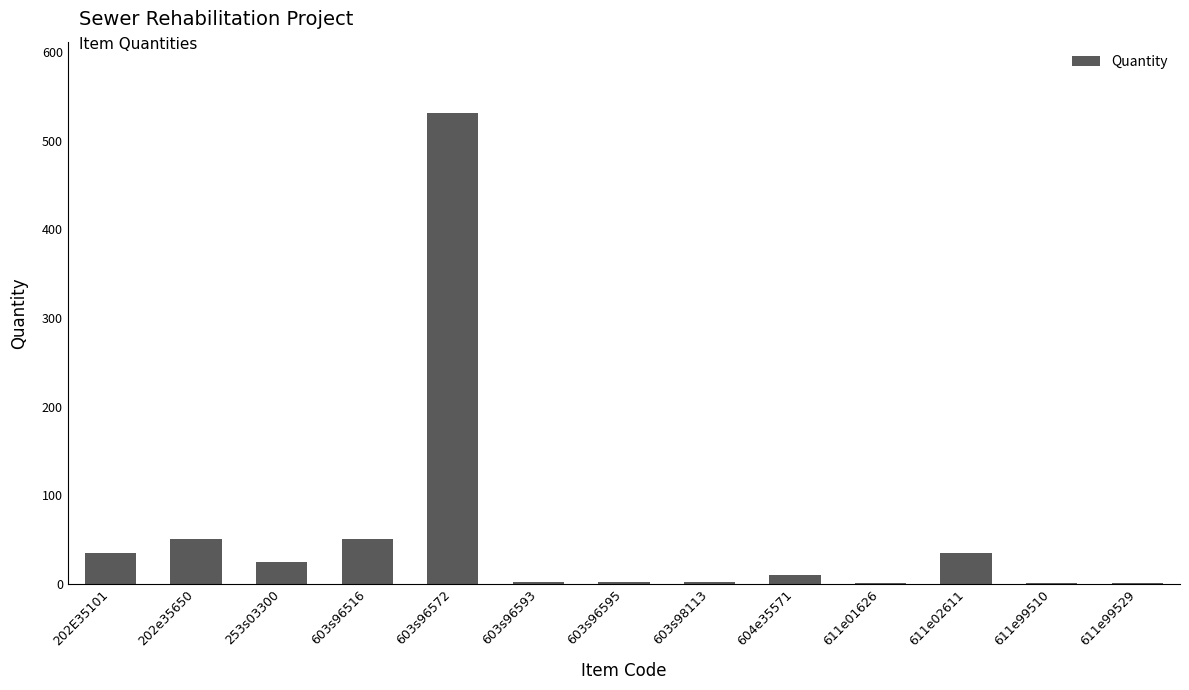

Which label corresponds to the largest value in the chart?

603s96572